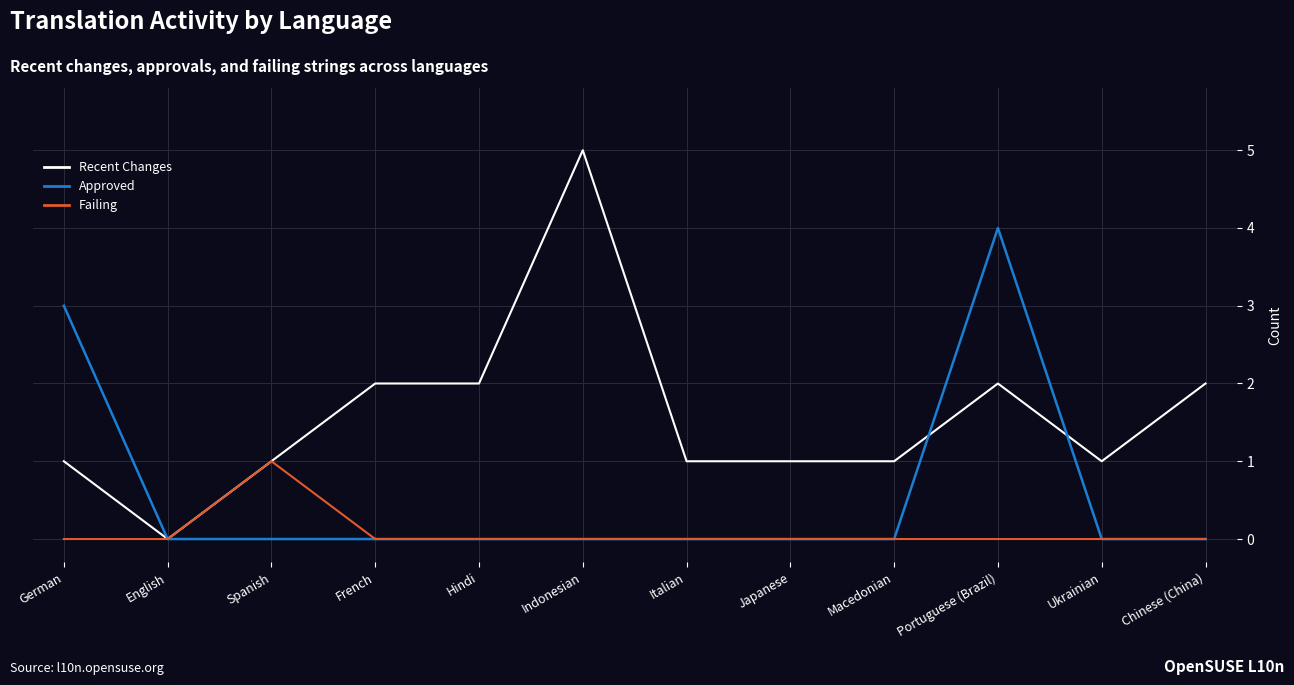

How many positive values does the Recent Changes series have?

11